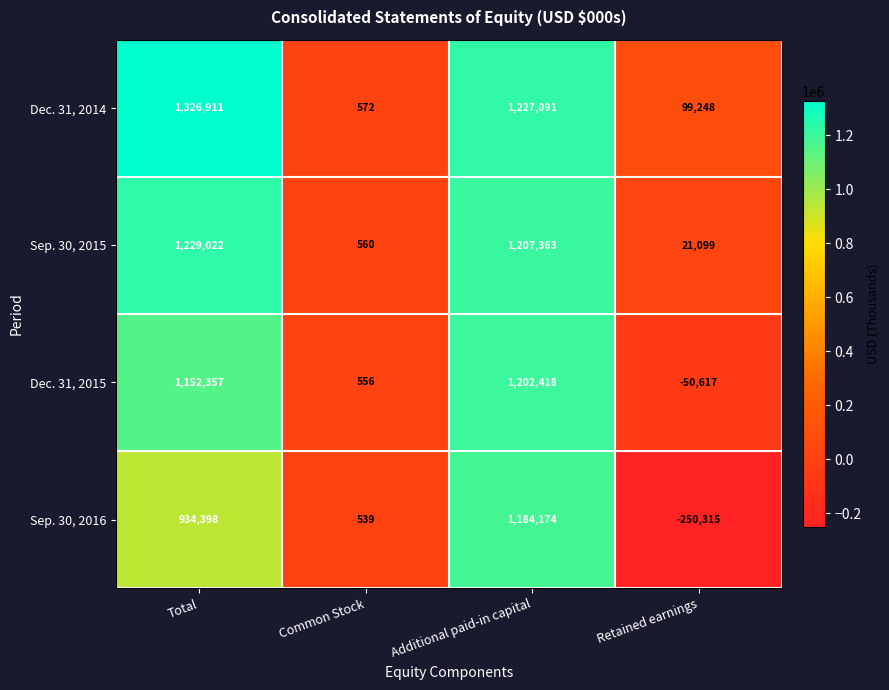

Which series has the largest range (max minus min)?

Sep. 30, 2016